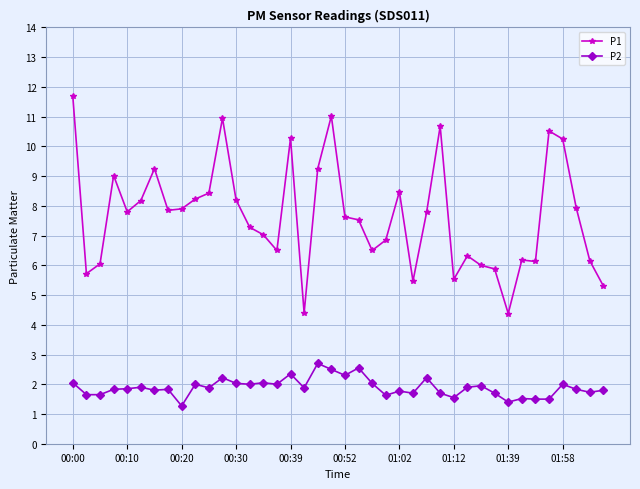

Which series has the largest range (max minus min)?

P1